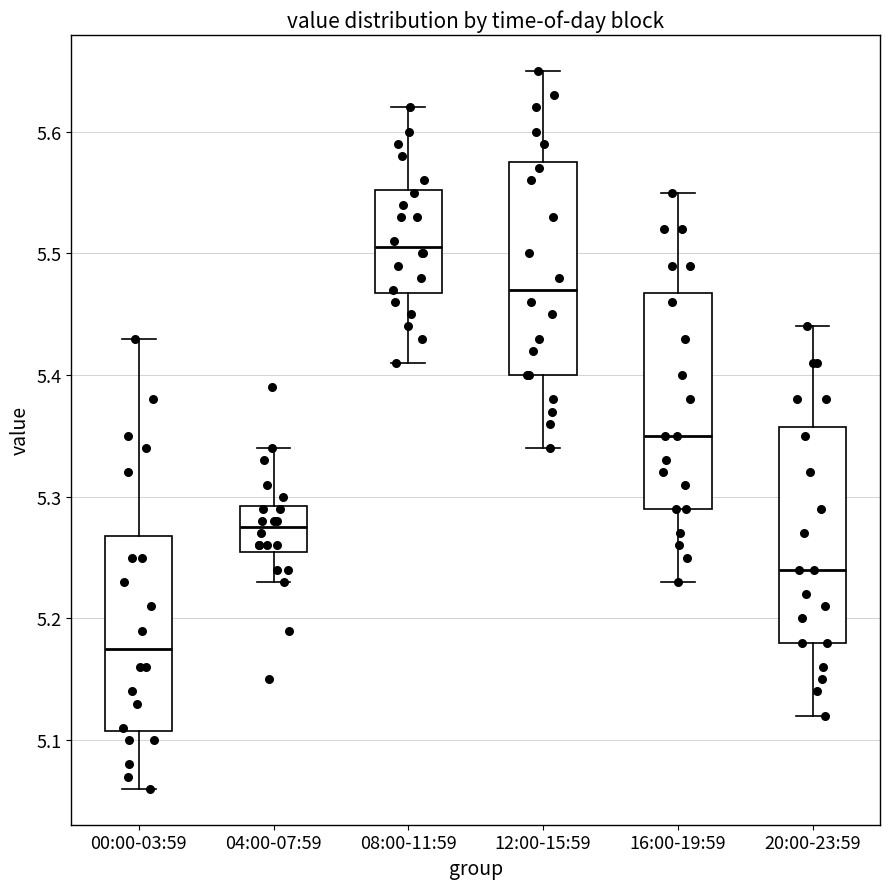

Reading left to right, transcribe this box plot: for each box, give where its median line is, the range the box spans, and where its two whiskers end, as read against the y-axis. The values are not printed on the chart, so give them approximately, as read against the axis.

00:00-03:59: median 5.18, box 5.11 to 5.27, whiskers 5.06 to 5.43
04:00-07:59: median 5.28, box 5.26 to 5.29, whiskers 5.23 to 5.34
08:00-11:59: median 5.51, box 5.47 to 5.55, whiskers 5.41 to 5.62
12:00-15:59: median 5.47, box 5.40 to 5.58, whiskers 5.34 to 5.65
16:00-19:59: median 5.35, box 5.29 to 5.47, whiskers 5.23 to 5.55
20:00-23:59: median 5.24, box 5.18 to 5.36, whiskers 5.12 to 5.44